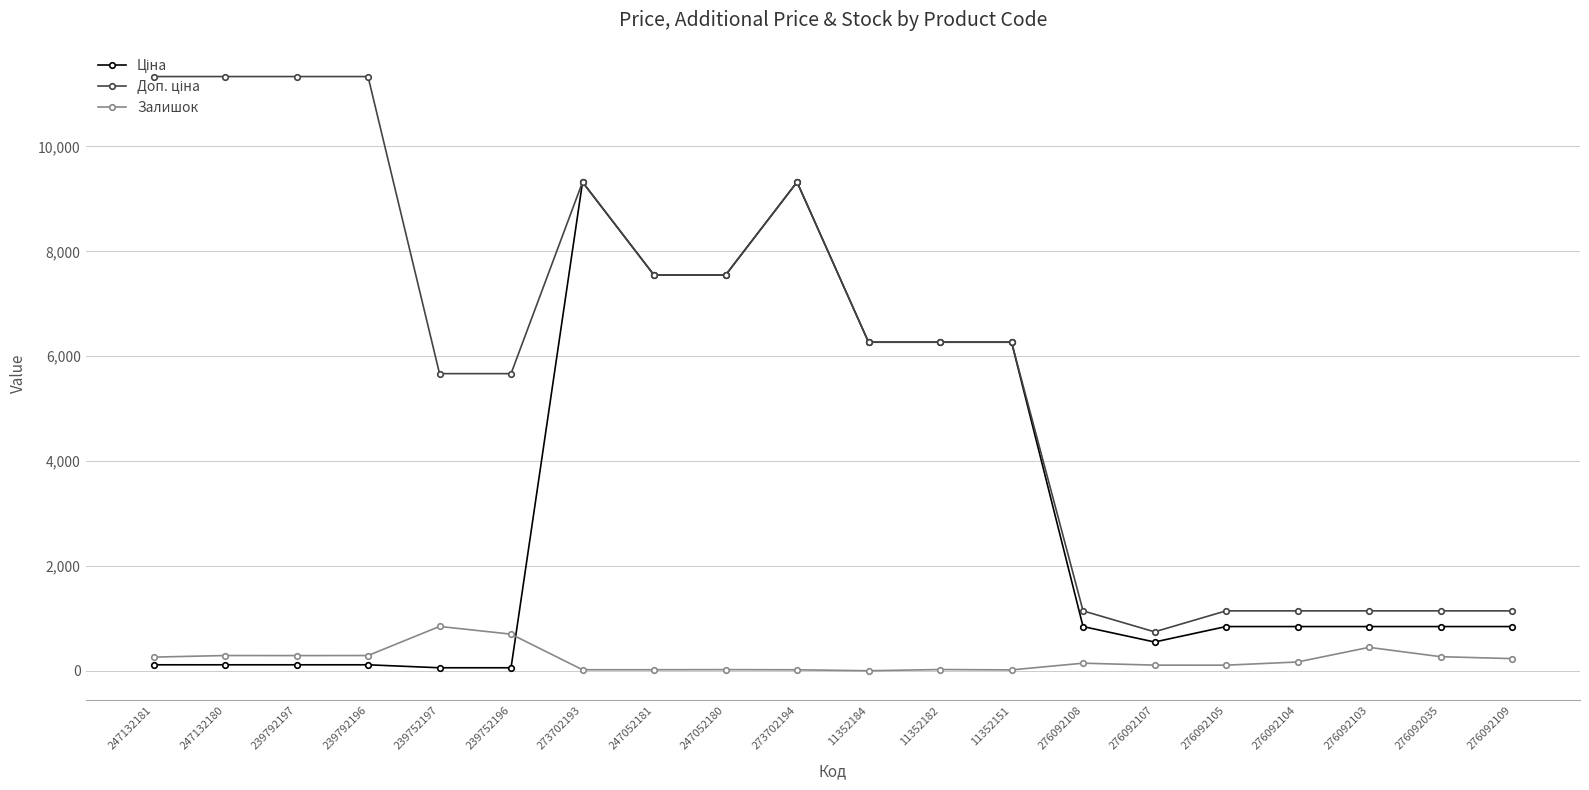

What is the greatest value displayed?

11334.0